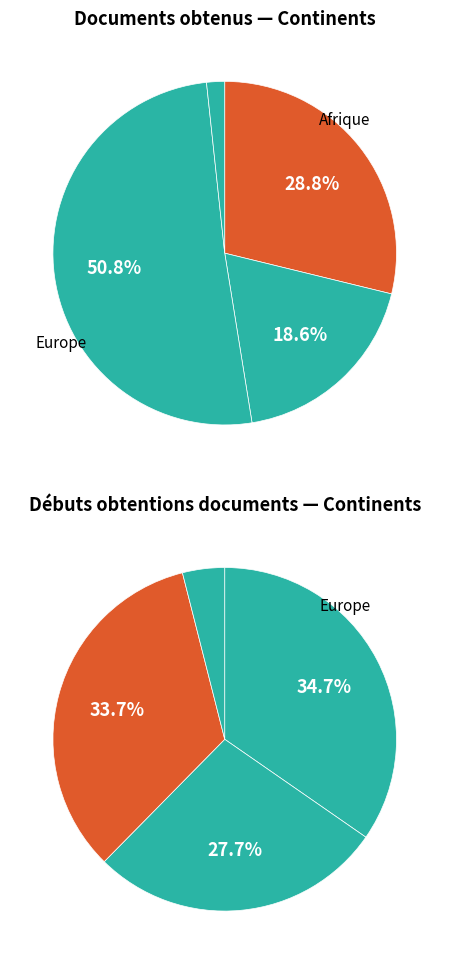

Do Europe and Océanie together represent more than half of the pie?

Yes